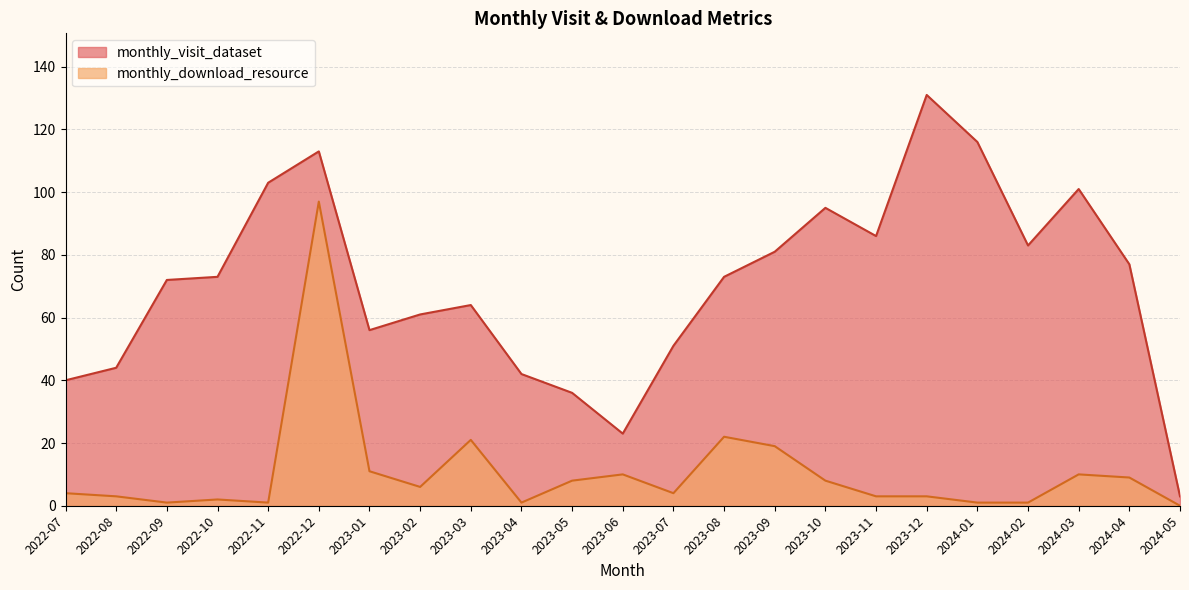

What are all the series names shown in the legend?

monthly_visit_dataset, monthly_download_resource